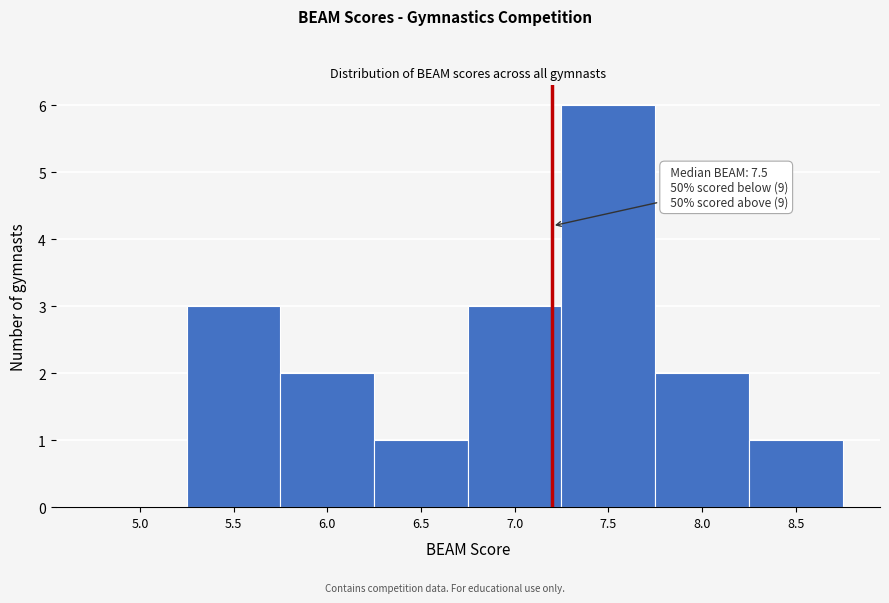

Reading left to right, what are all the values shown in this chart?

5.0=0	5.5=3	6.0=2	6.5=1	7.0=3	7.5=6	8.0=2	8.5=1